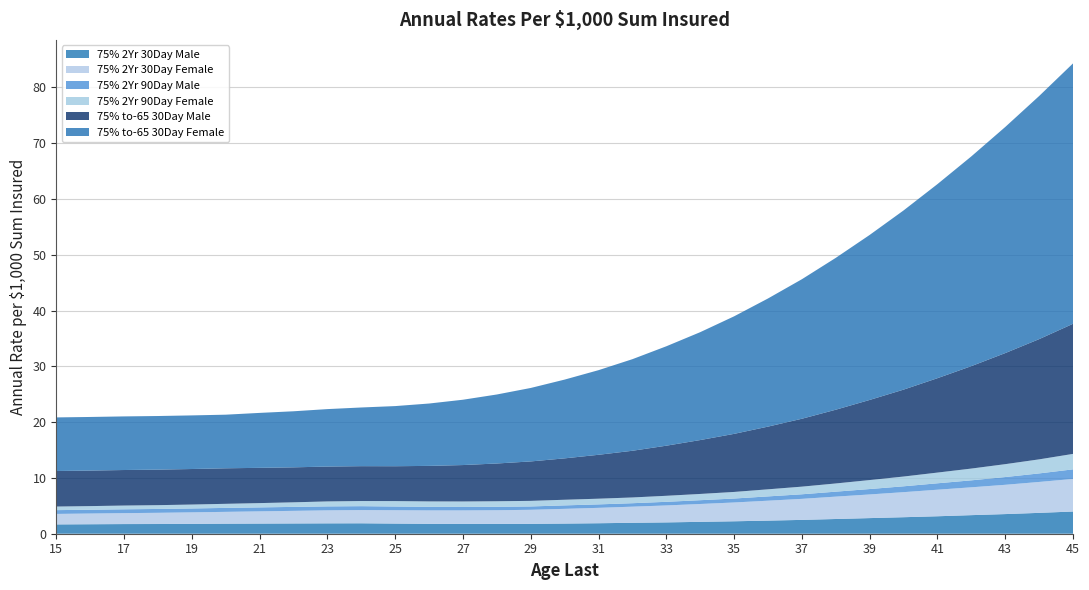

Reading left to right, list all the values displayed in this chart.

75% 2Yr 30Day Male: 15=1.7	16=1.7	17=1.7	18=1.7	19=1.8	20=1.8	21=1.8	22=1.8	23=1.9	24=1.9	25=1.8	26=1.8	27=1.8	28=1.8	29=1.8	30=1.8	31=1.9	32=2.0	33=2.0	34=2.1	35=2.2	36=2.4	37=2.5	38=2.6	39=2.8	40=3.0	41=3.1	42=3.3	43=3.5	44=3.7	45=4.0
75% 2Yr 30Day Female: 15=1.9	16=1.9	17=2.0	18=2.0	19=2.1	20=2.1	21=2.2	22=2.3	23=2.3	24=2.4	25=2.4	26=2.4	27=2.4	28=2.5	29=2.5	30=2.6	31=2.8	32=2.9	33=3.0	34=3.2	35=3.4	36=3.6	37=3.8	38=4.0	39=4.2	40=4.5	41=4.8	42=5.0	43=5.2	44=5.5	45=5.8
75% 2Yr 90Day Male: 15=0.7	16=0.7	17=0.7	18=0.7	19=0.7	20=0.7	21=0.7	22=0.7	23=0.7	24=0.7	25=0.7	26=0.6	27=0.6	28=0.6	29=0.6	30=0.6	31=0.6	32=0.6	33=0.7	34=0.7	35=0.7	36=0.8	37=0.8	38=0.9	39=1.0	40=1.1	41=1.1	42=1.2	43=1.4	44=1.5	45=1.7
75% 2Yr 90Day Female: 15=0.6	16=0.7	17=0.7	18=0.7	19=0.7	20=0.7	21=0.8	22=0.8	23=0.9	24=0.9	25=1.0	26=1.0	27=1.0	28=1.0	29=1.0	30=1.0	31=1.0	32=1.0	33=1.1	34=1.1	35=1.2	36=1.3	37=1.4	38=1.5	39=1.6	40=1.8	41=1.9	42=2.1	43=2.3	44=2.5	45=2.8
75% to-65 30Day Male: 15=6.4	16=6.4	17=6.4	18=6.4	19=6.4	20=6.4	21=6.3	22=6.3	23=6.2	24=6.2	25=6.2	26=6.4	27=6.5	28=6.8	29=7.1	30=7.4	31=7.9	32=8.4	33=9.0	34=9.7	35=10.4	36=11.2	37=12.2	38=13.2	39=14.4	40=15.6	41=16.9	42=18.4	43=19.9	44=21.6	45=23.3
75% to-65 30Day Female: 15=9.6	16=9.6	17=9.6	18=9.6	19=9.6	20=9.6	21=9.8	22=10.1	23=10.3	24=10.5	25=10.8	26=11.2	27=11.7	28=12.4	29=13.2	30=14.1	31=15.2	32=16.4	33=17.8	34=19.3	35=21.1	36=23.0	37=25.0	38=27.2	39=29.6	40=32.1	41=34.8	42=37.6	43=40.5	44=43.6	45=46.7